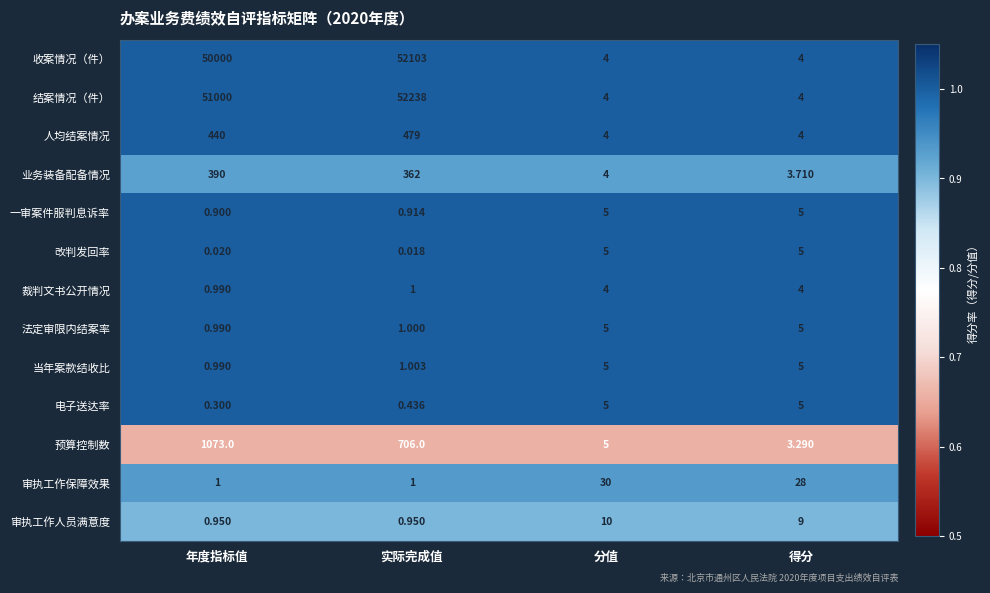

Which label corresponds to the smallest value in the chart?

实际完成值